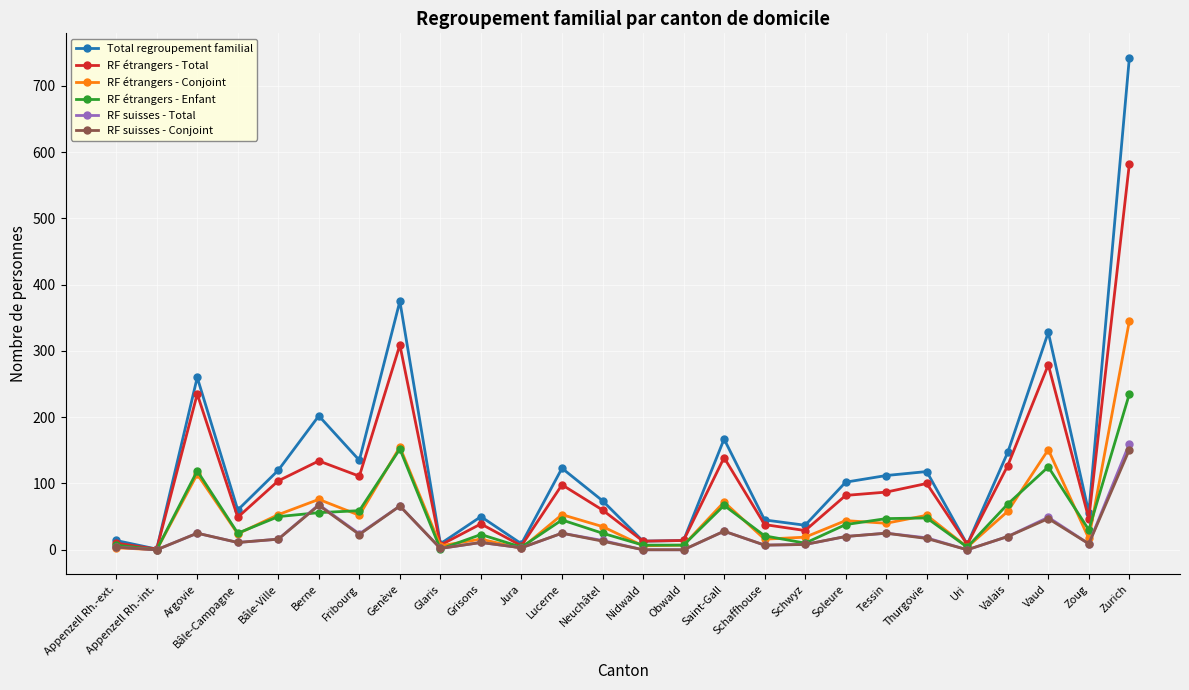

Which series has the widest spread of values?

Total regroupement familial